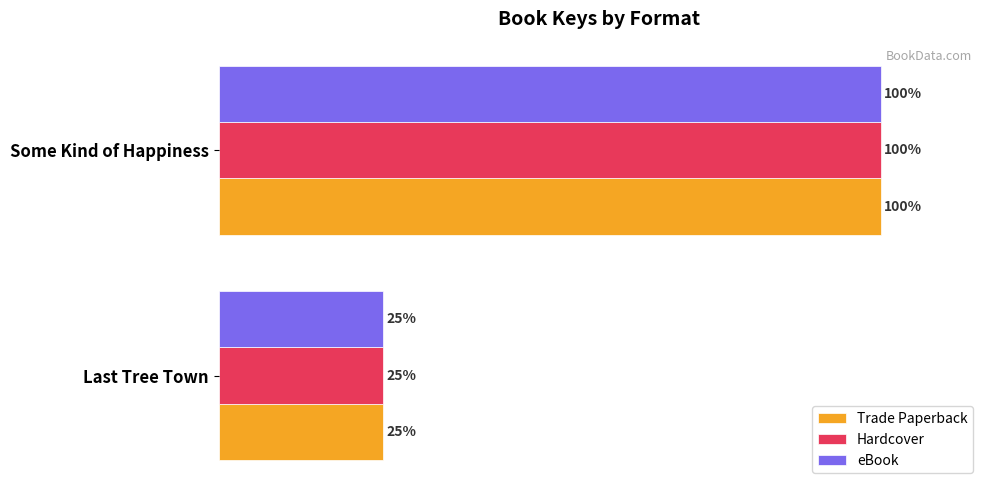

Is the value of eBook at Last Tree Town greater than the value of Hardcover at Some Kind of Happiness?

No